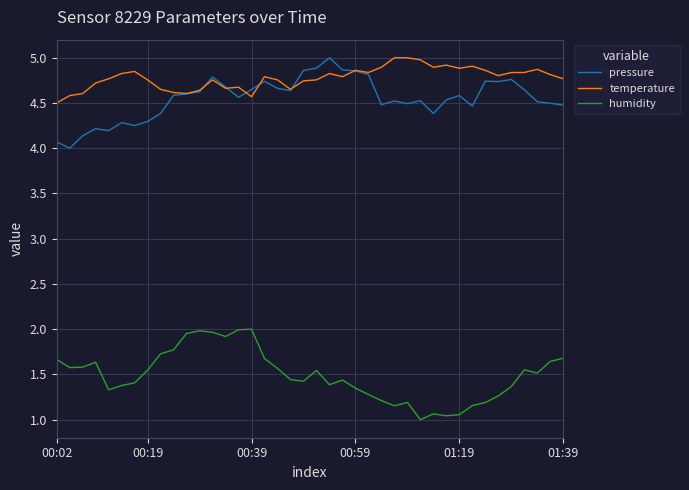

Which series has the largest total across all categories?

temperature